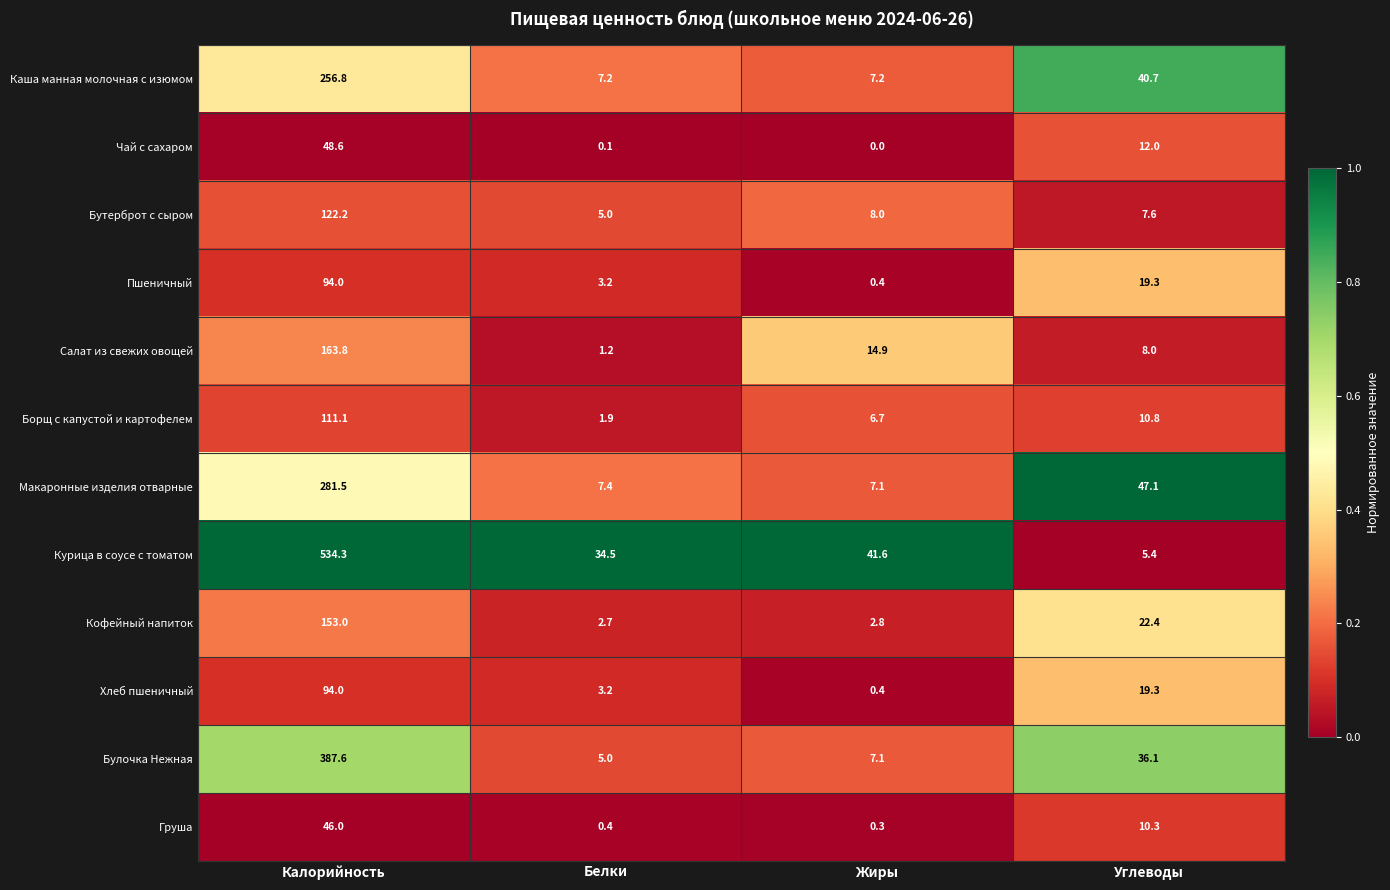

How many data points in Кофейный напиток are less than 22?

2